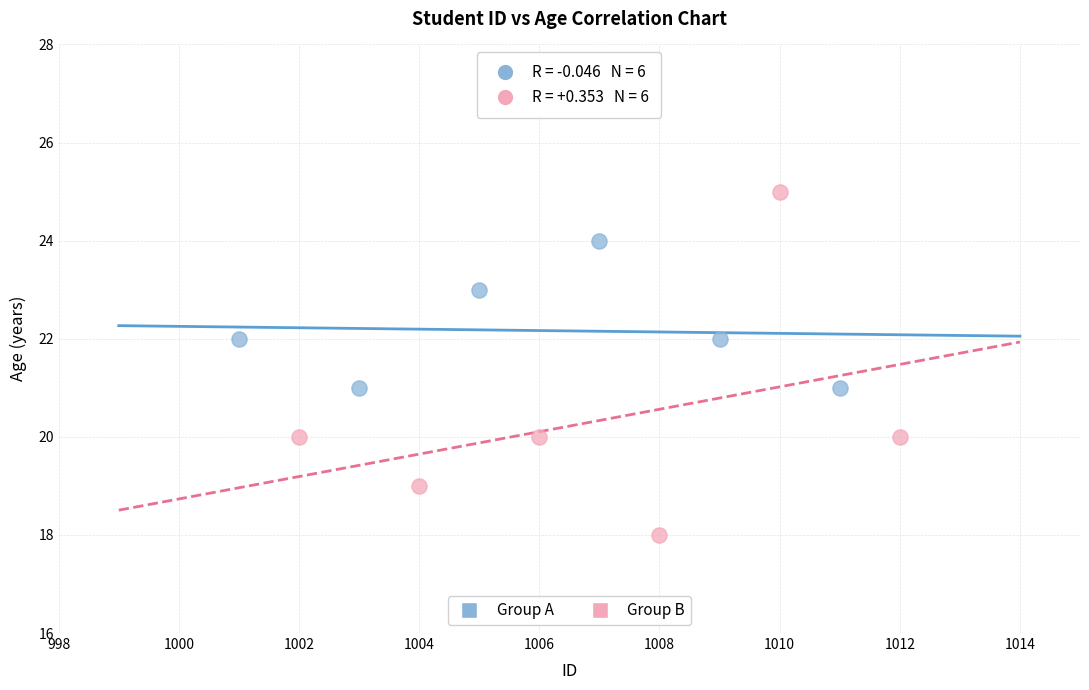

What are all the series names shown in the legend?

Group A, Group B